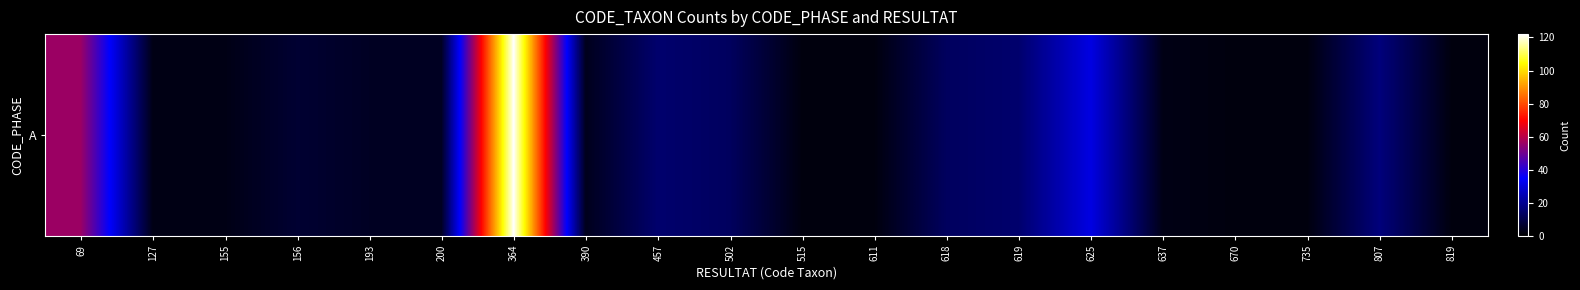

List the labels in order of value, largest first.

364, 69, 625, 807, 457, 619, 502, 618, 156, 193, 200, 390, 127, 155, 637, 515, 611, 670, 735, 819